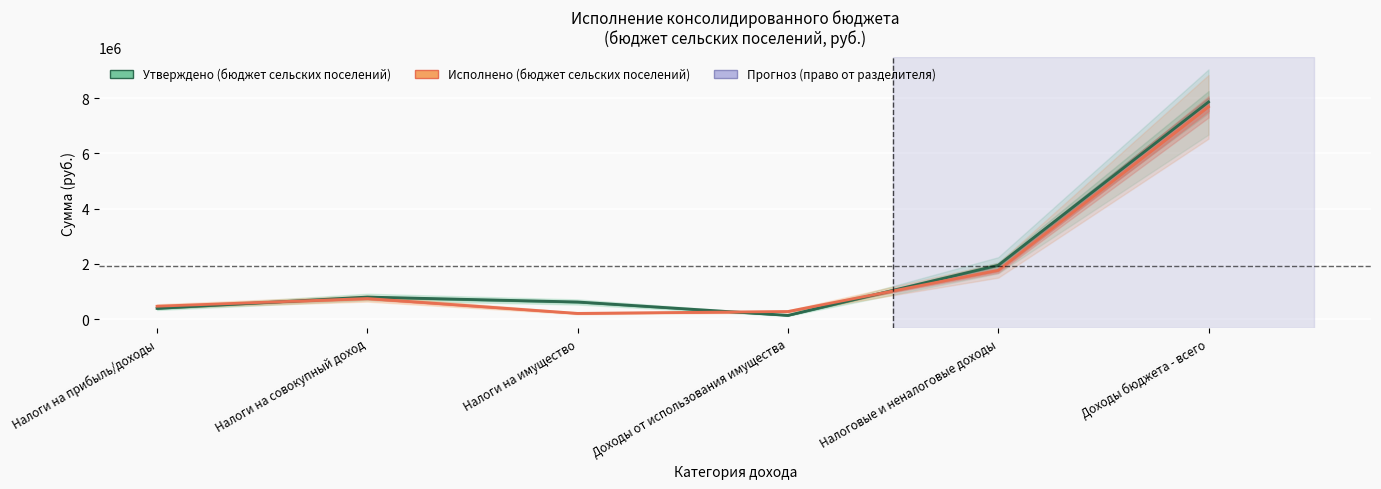

At Налоги на прибыль/доходы, list the series in order from largest to smallest.

Исполнено (бюджет сельских поселений), Утверждено (бюджет сельских поселений)